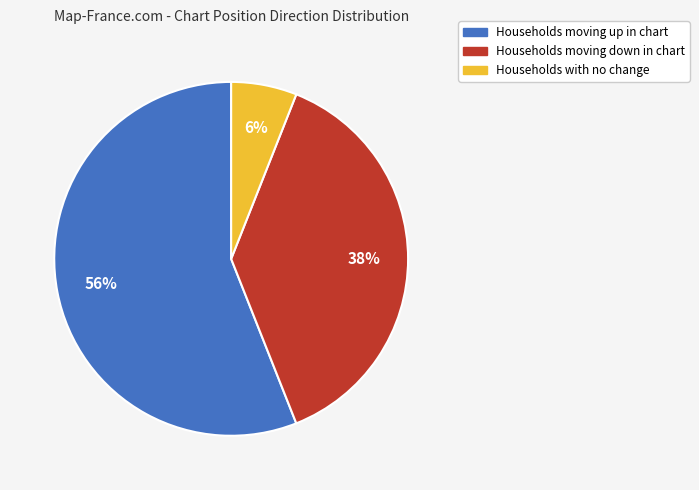

To the nearest percent, what is the difference between the largest and smallest slice percentages?

50%